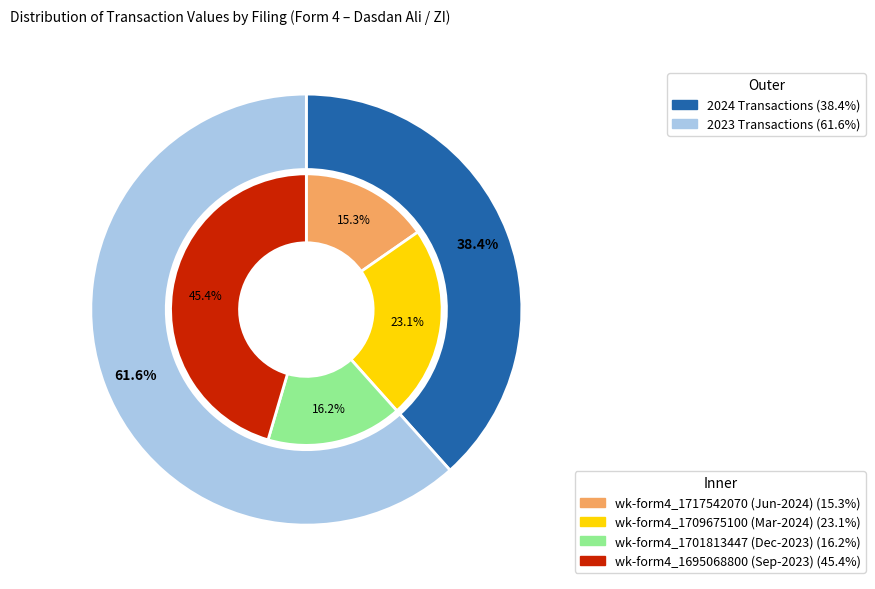

How many segments does this pie chart have?

4